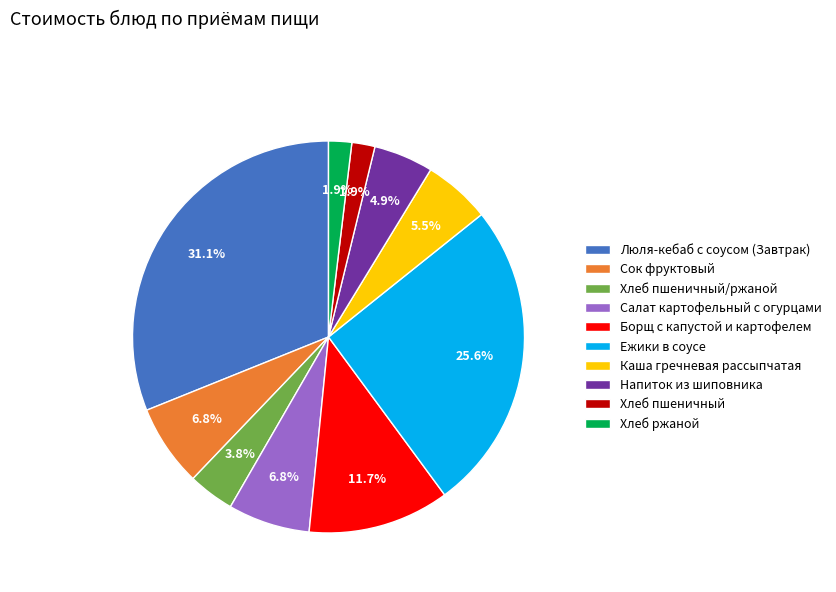

Approximately how many times larger is the value at Ежики в соусе compared to Хлеб пшеничный/ржаной?

6.7